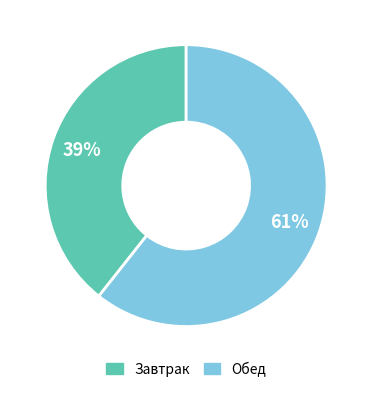

Does any single category account for the majority?

Yes